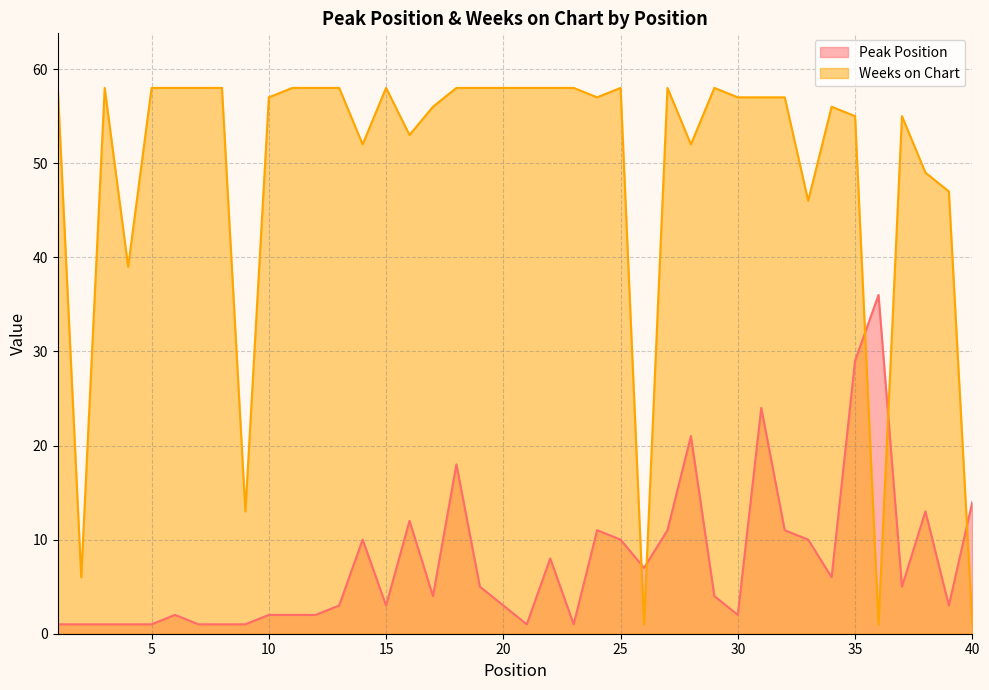

How many lines are shown in the chart?

2